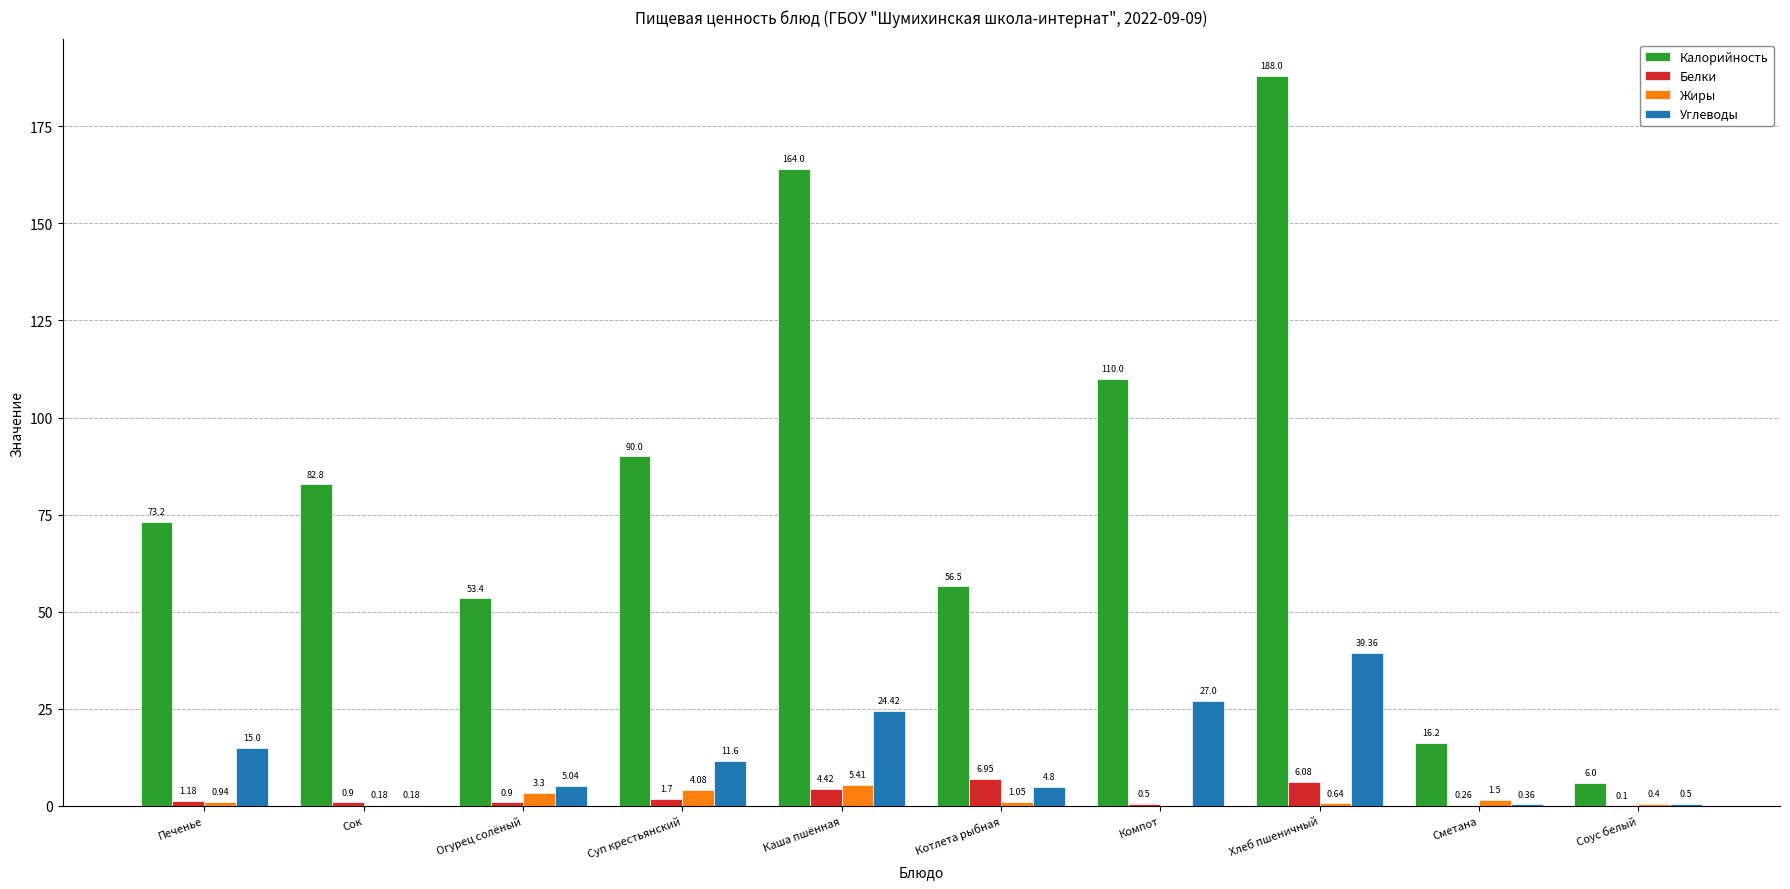

Which series changed the most between Суп крестьянский and Хлеб пшеничный?

Калорийность